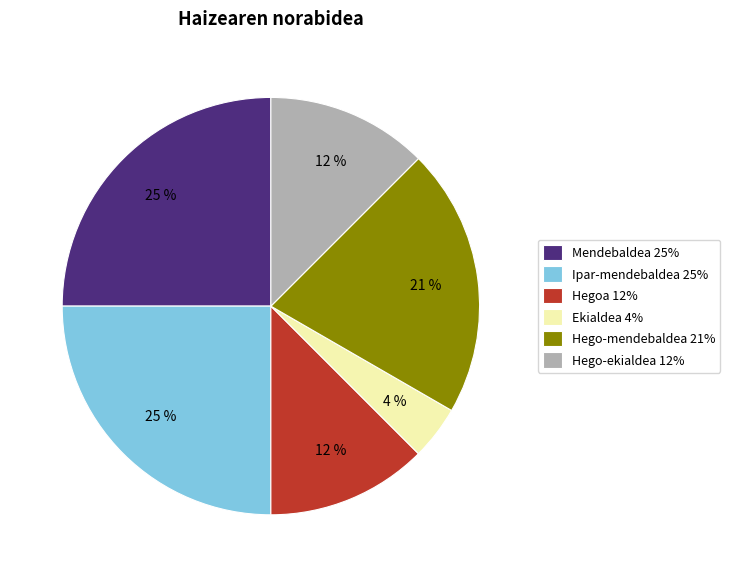

To the nearest percent, what is the average slice percentage?

17%